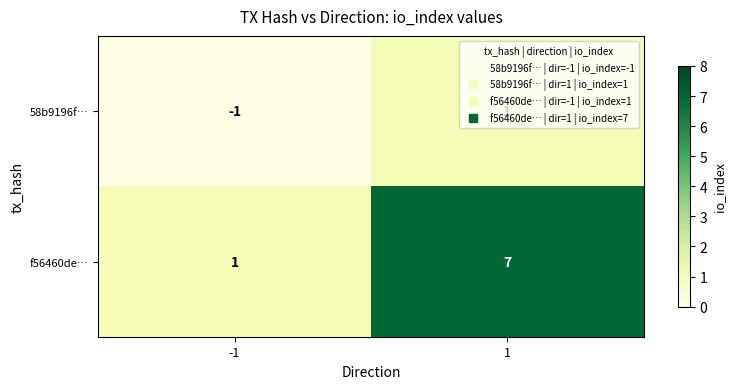

At which category is the sum across all series the highest?

1